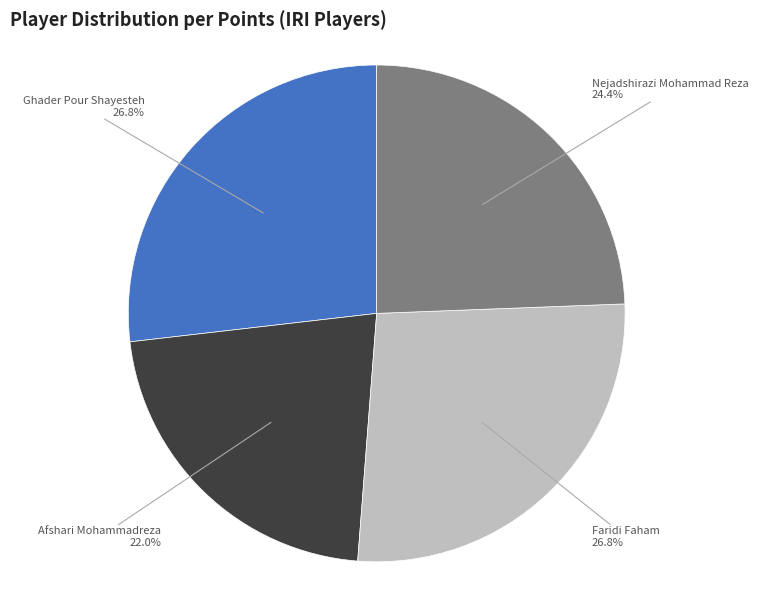

How many slices are in this pie chart?

4